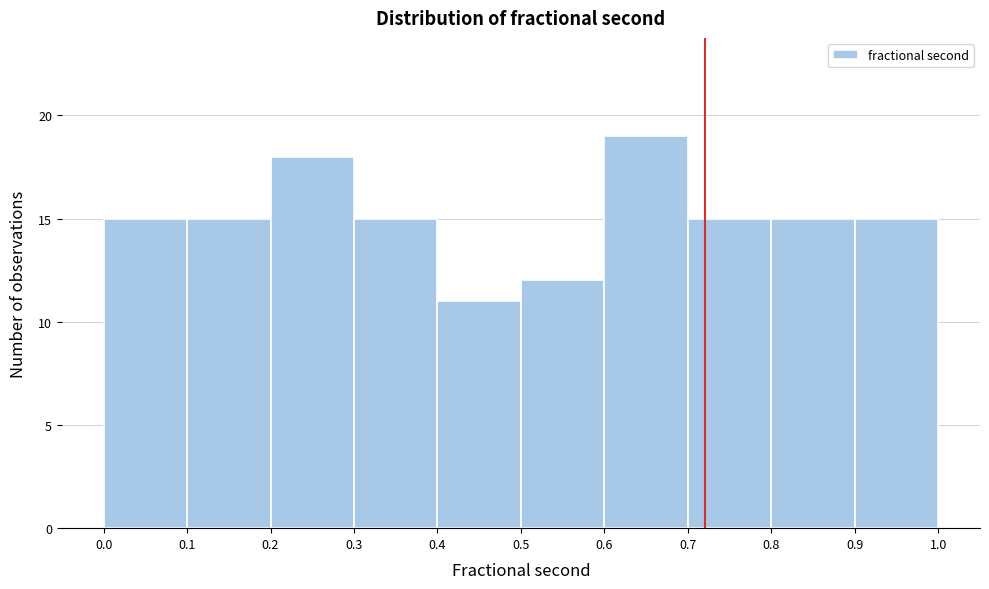

Which range on the x-axis has the tallest bar?

0.6 to 0.7